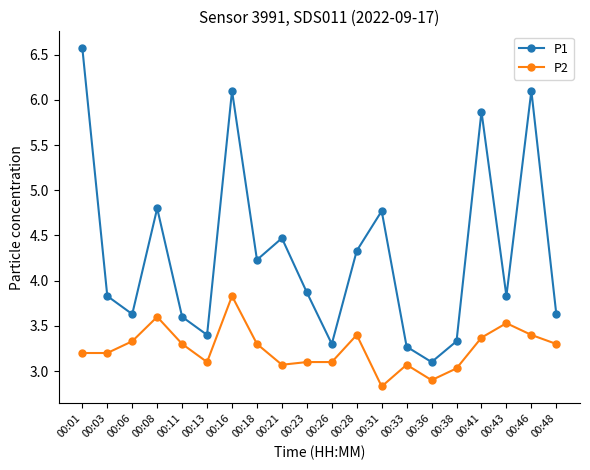

Where is P2 nearest to the value 3?

00:38